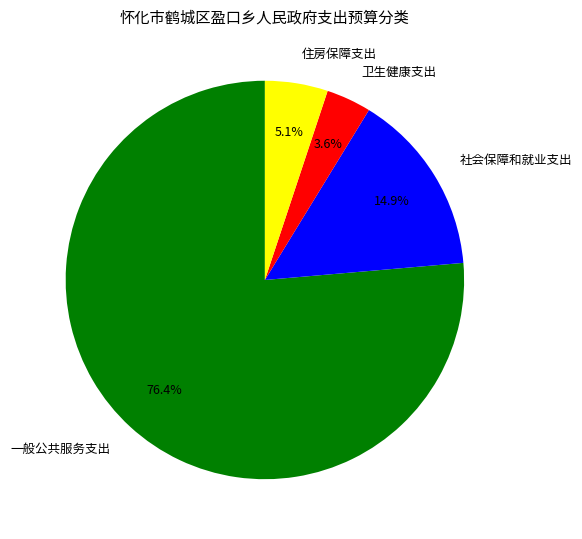

Rank the categories by value from lowest to highest.

卫生健康支出, 住房保障支出, 社会保障和就业支出, 一般公共服务支出